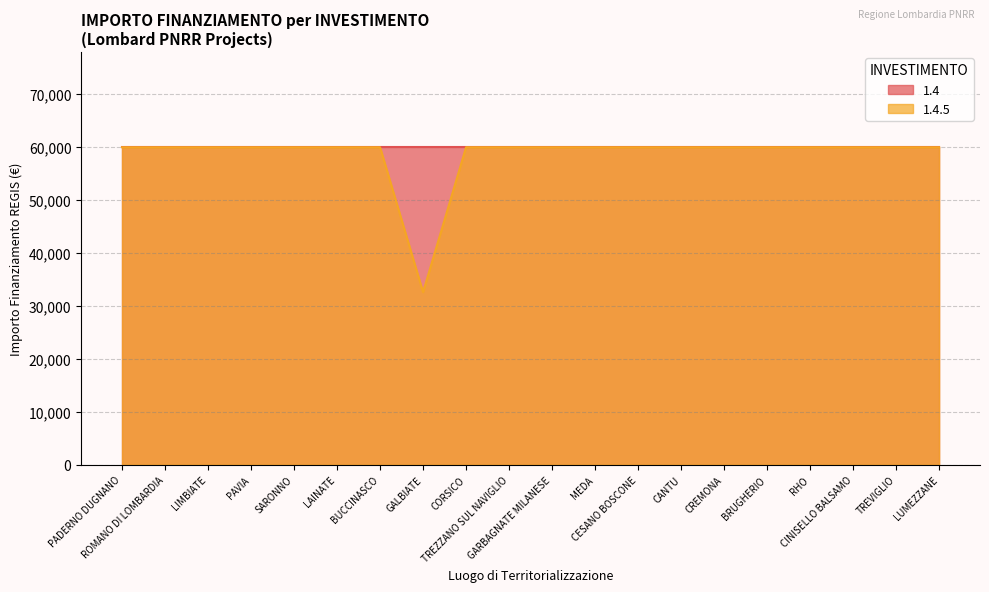

What is the average value?

58597